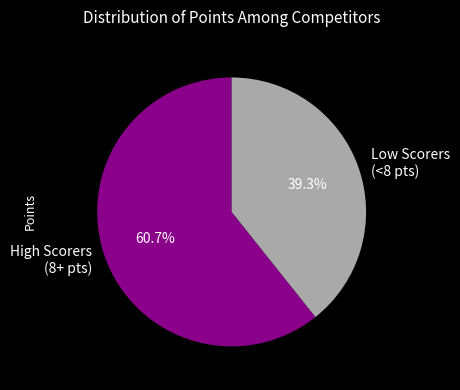

Between High Scorers (8+ pts) and Low Scorers (<8 pts), which is larger?

High Scorers (8+ pts)